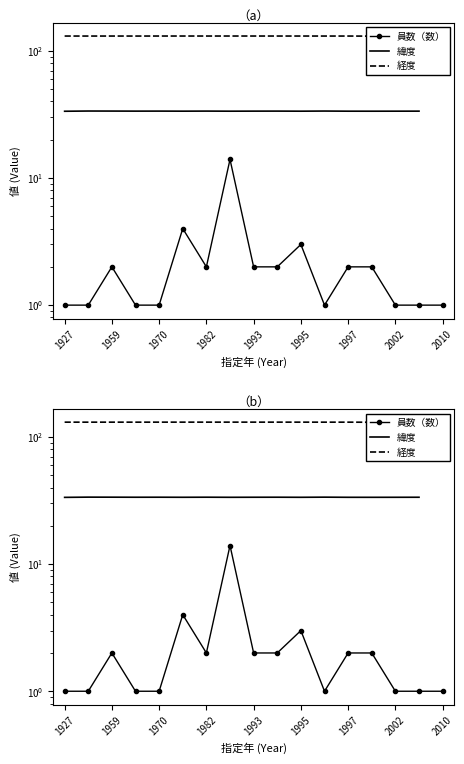

True or false: 緯度 and 経度 cross at least once.

False